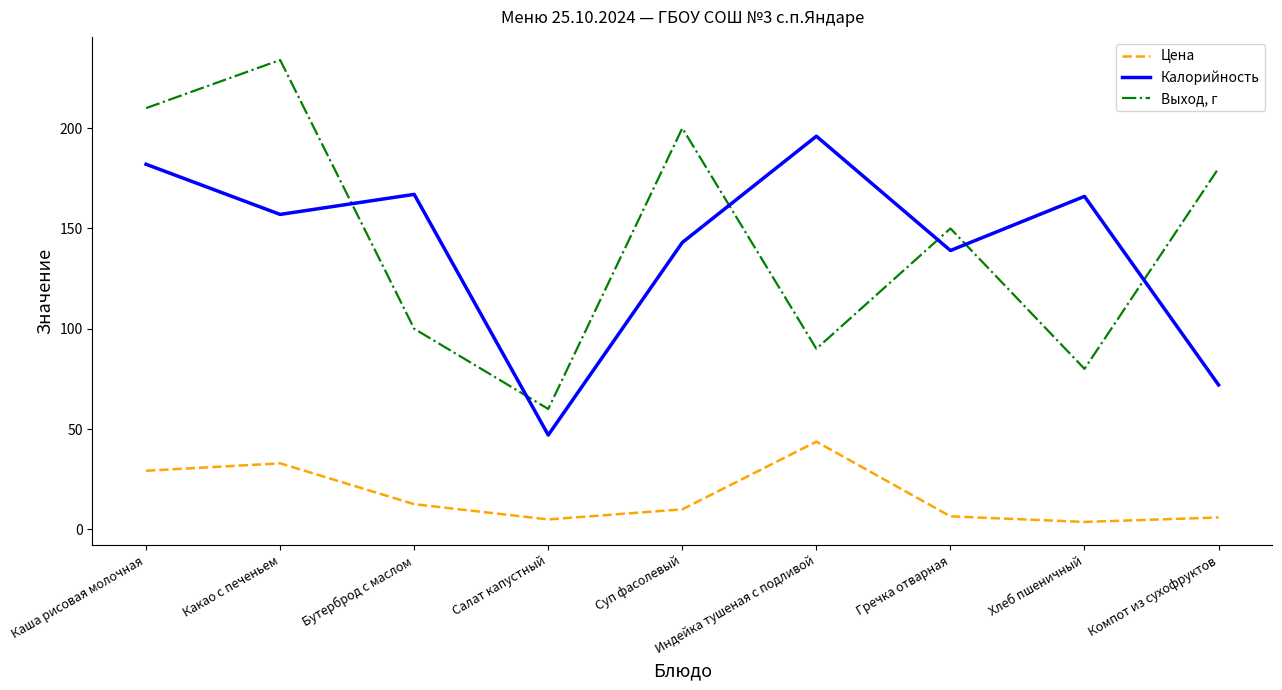

Read the Калорийность value at Каша рисовая молочная.

182.0